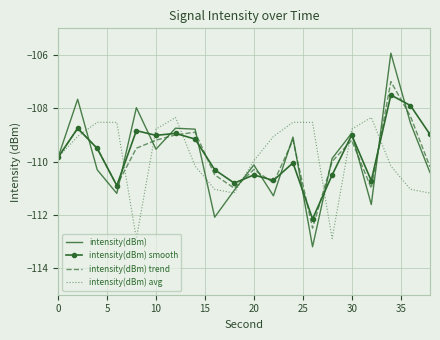

Rank the series by their maximum value, from lowest to highest.

intensity(dBm) avg, intensity(dBm) smooth, intensity(dBm) trend, intensity(dBm)